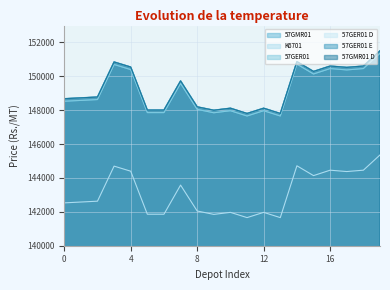

At how many categories does at least one series exceed 149796?

8